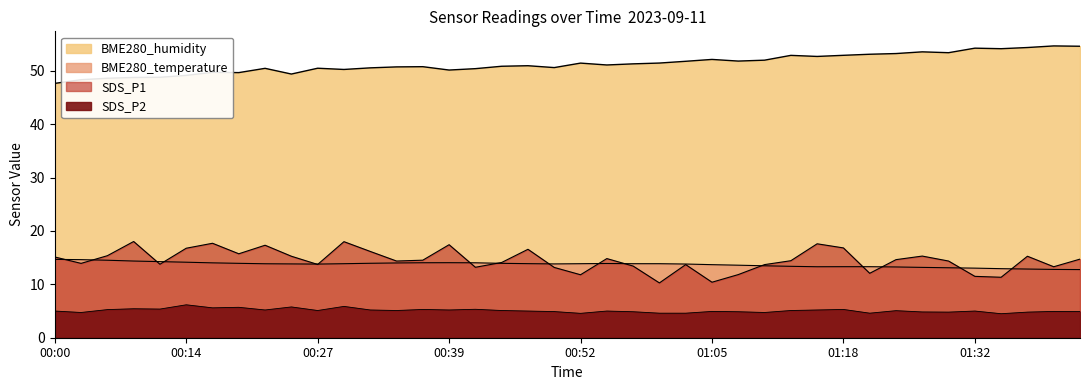

Which category has the lowest value in the SDS_P2 series?

01:34